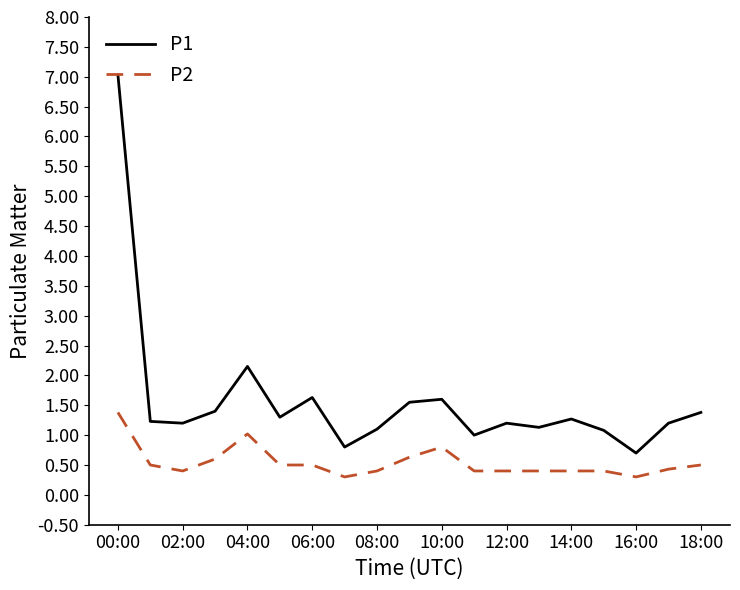

What is the difference between the maximum and minimum values in the P2 series?

1.1